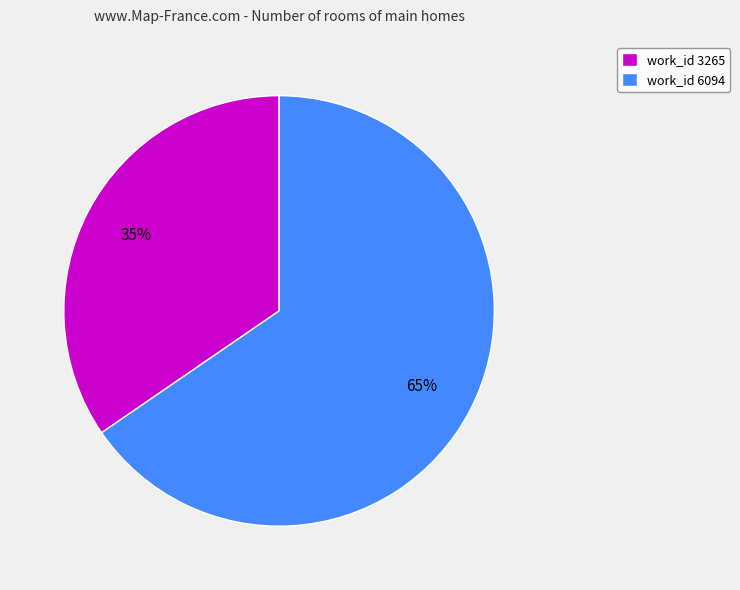

What is the majority slice?

work_id 6094